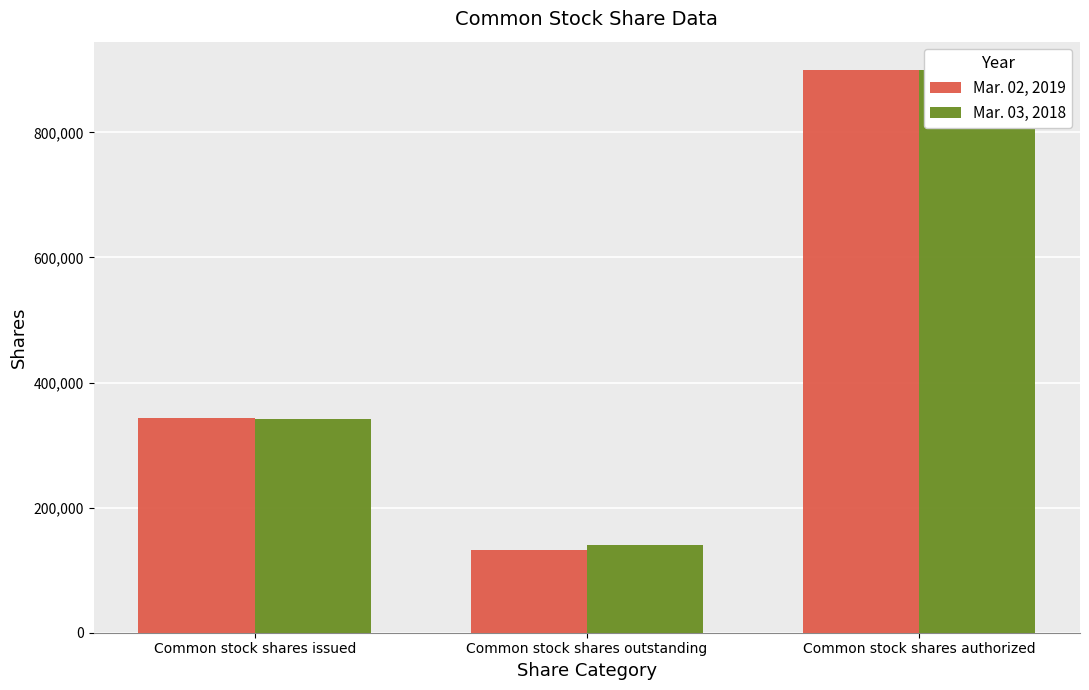

How many groups of bars are there?

3